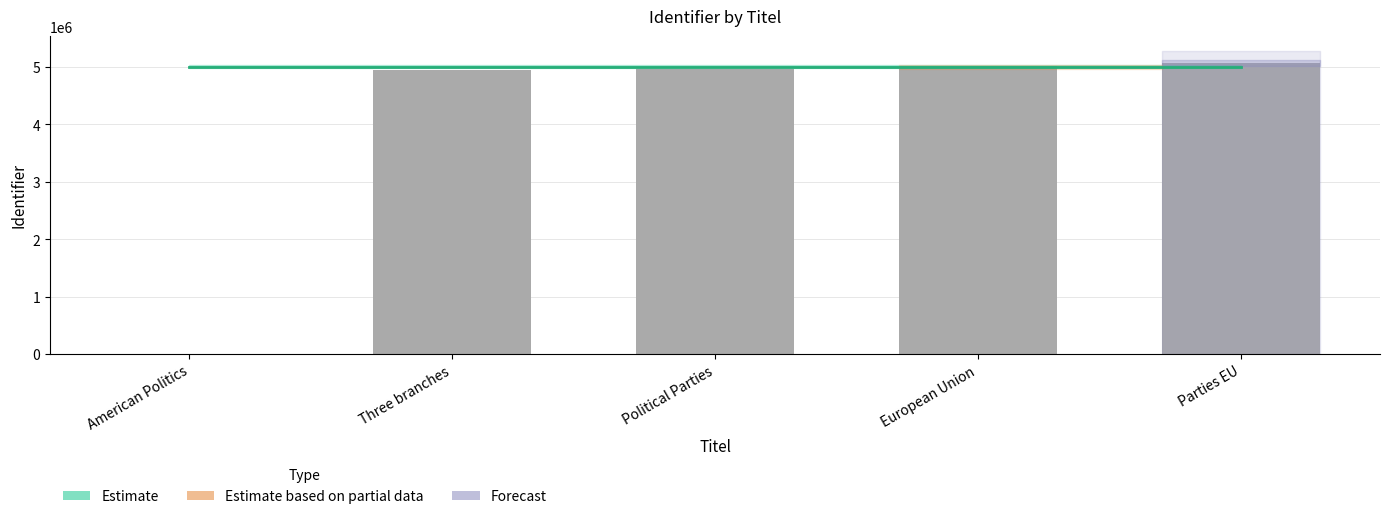

What is the maximum value shown in the chart?

5075252